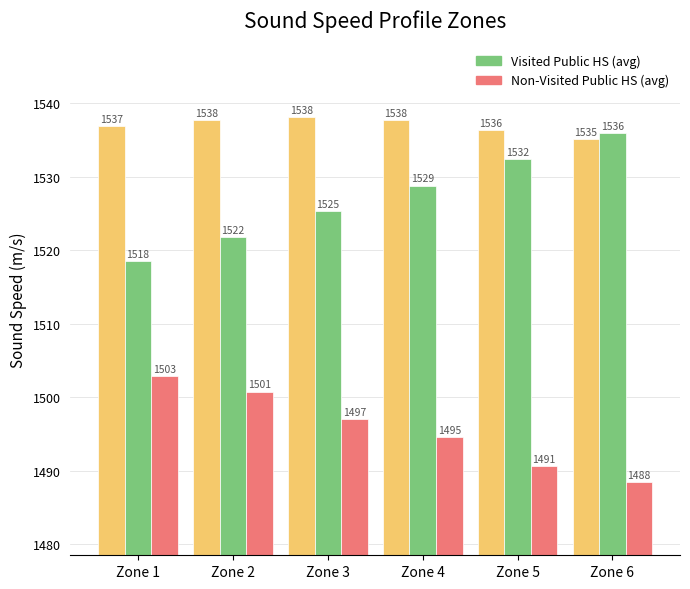

What is the greatest value displayed?

1538.1